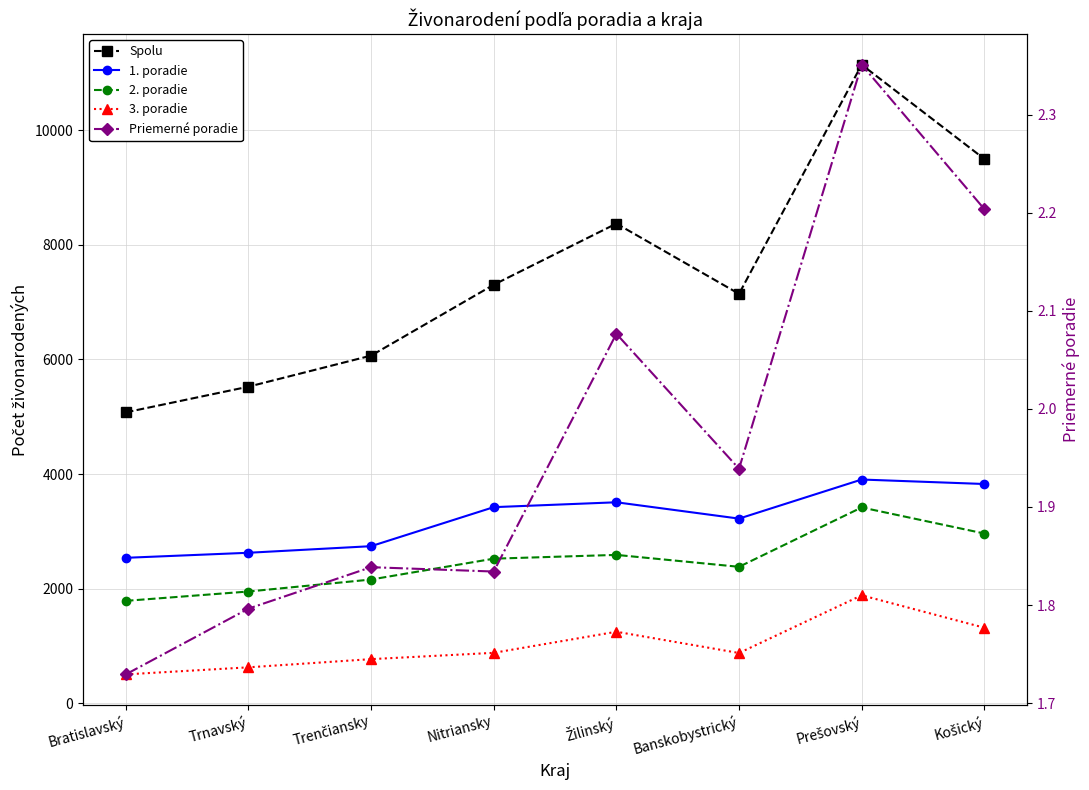

In 2. poradie, how many points are lower than both neighbors (excluding endpoints)?

1